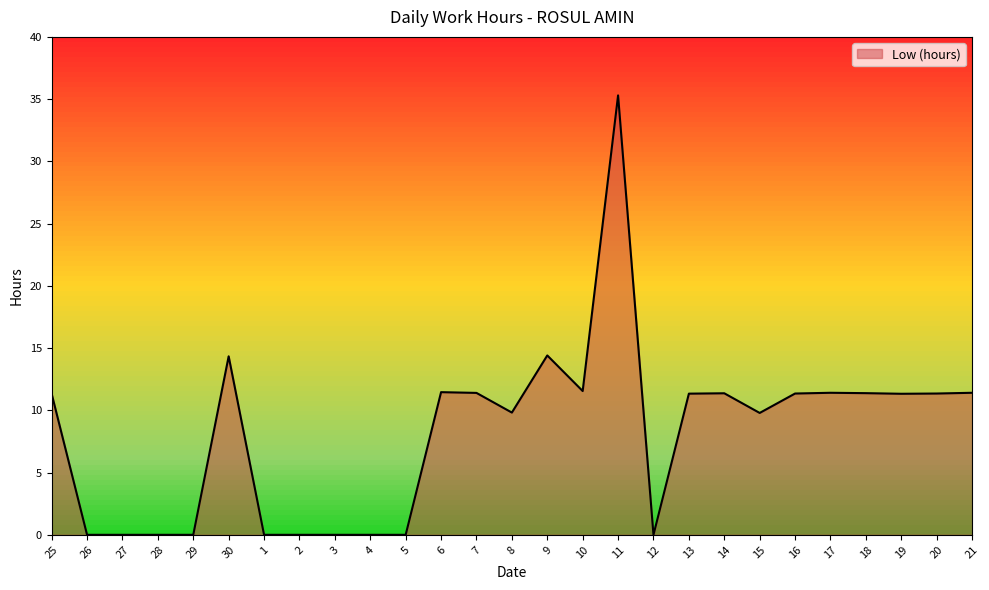

At which category does the chart reach its peak across all series?

11